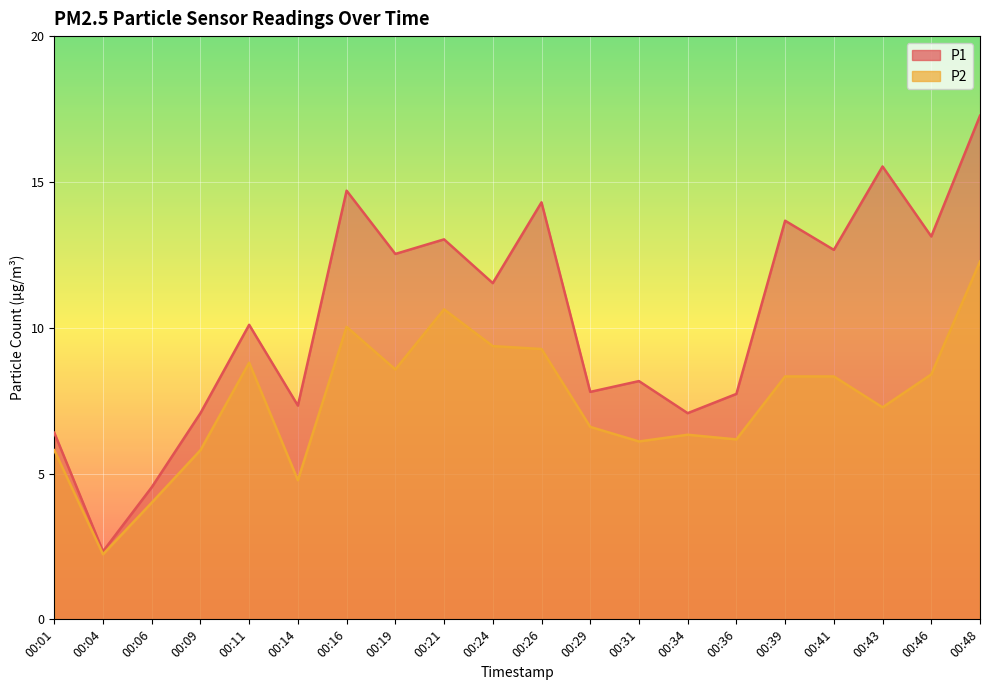

At which category does the chart reach its minimum across all series?

00:04